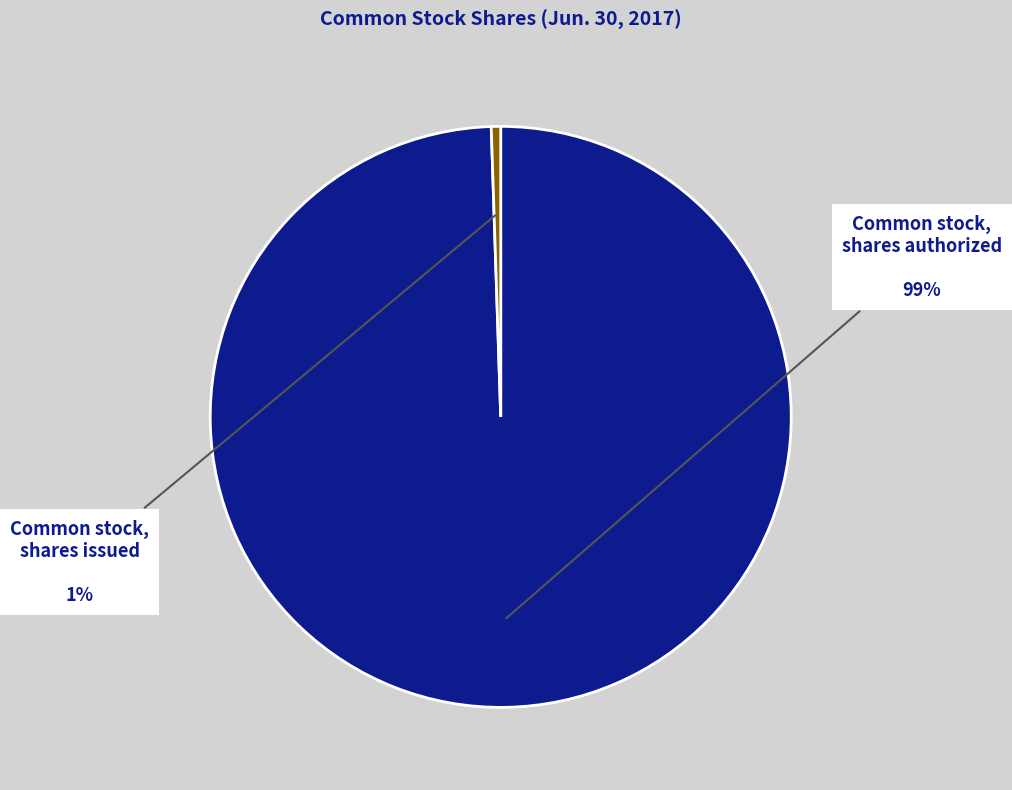

Is there a majority slice in this chart?

Yes